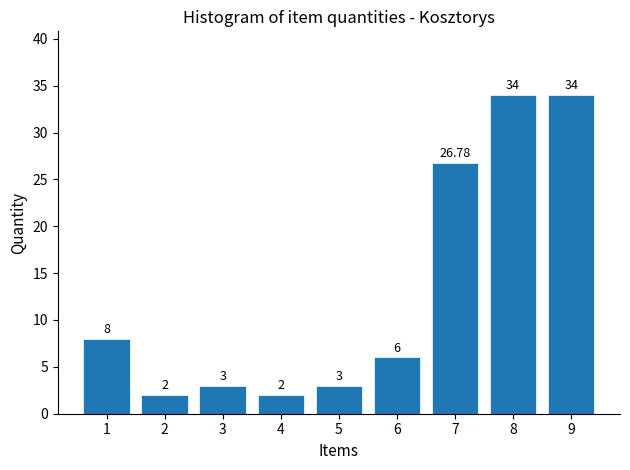

Between 3 and 2, which is larger?

3